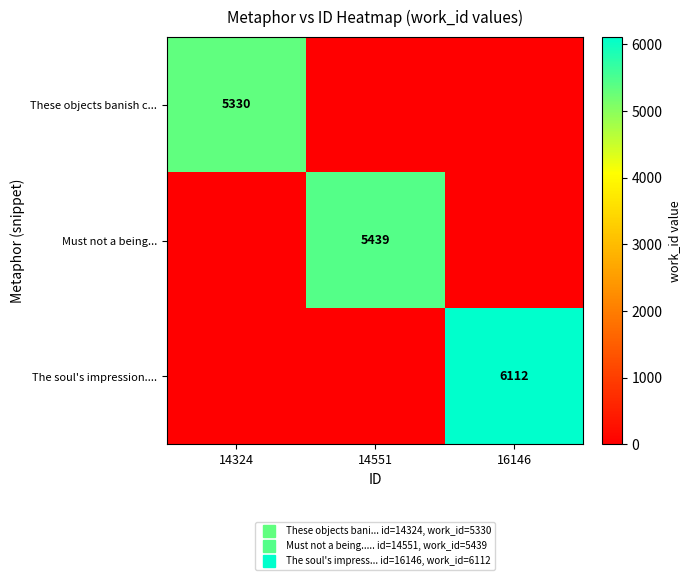

What is the difference between the maximum and second lowest values in the These objects banish c... series?

5330